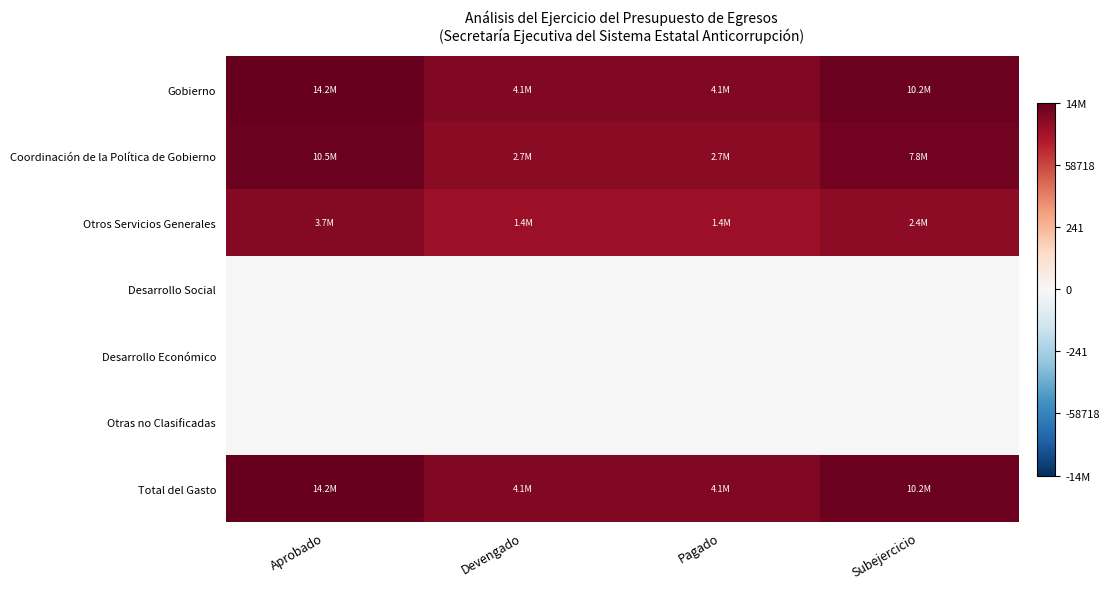

Reading left to right, list all the values displayed in this chart.

Gobierno: Aprobado=16.5	Devengado=15.2	Pagado=15.2	Subejercicio=16.1
Coordinación de la Política de Gobierno: Aprobado=16.2	Devengado=14.8	Pagado=14.8	Subejercicio=15.9
Otros Servicios Generales: Aprobado=15.1	Devengado=14.1	Pagado=14.1	Subejercicio=14.7
Desarrollo Social: Aprobado=0.0	Devengado=0.0	Pagado=0.0	Subejercicio=0.0
Desarrollo Económico: Aprobado=0.0	Devengado=0.0	Pagado=0.0	Subejercicio=0.0
Otras no Clasificadas: Aprobado=0.0	Devengado=0.0	Pagado=0.0	Subejercicio=0.0
Total del Gasto: Aprobado=16.5	Devengado=15.2	Pagado=15.2	Subejercicio=16.1